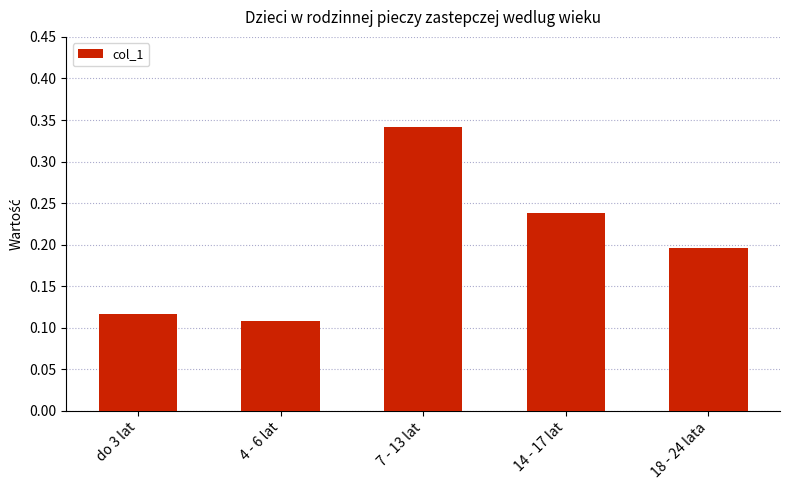

Count the values in the range 0 to 1.

5